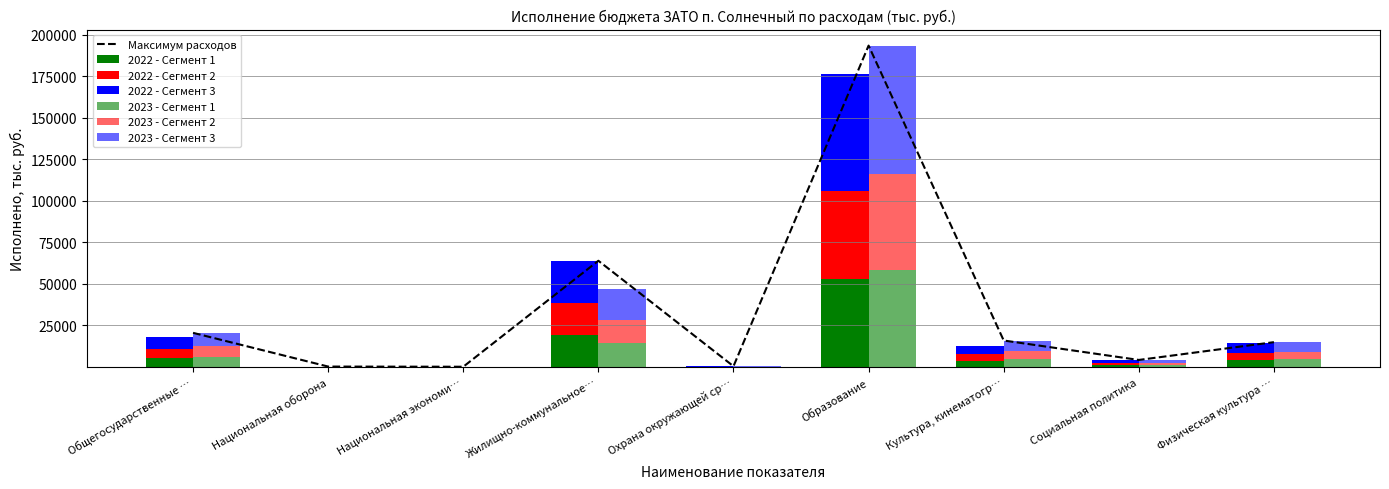

Where is Максимум расходов nearest to the value 96806?

Жилищно-коммунальное…